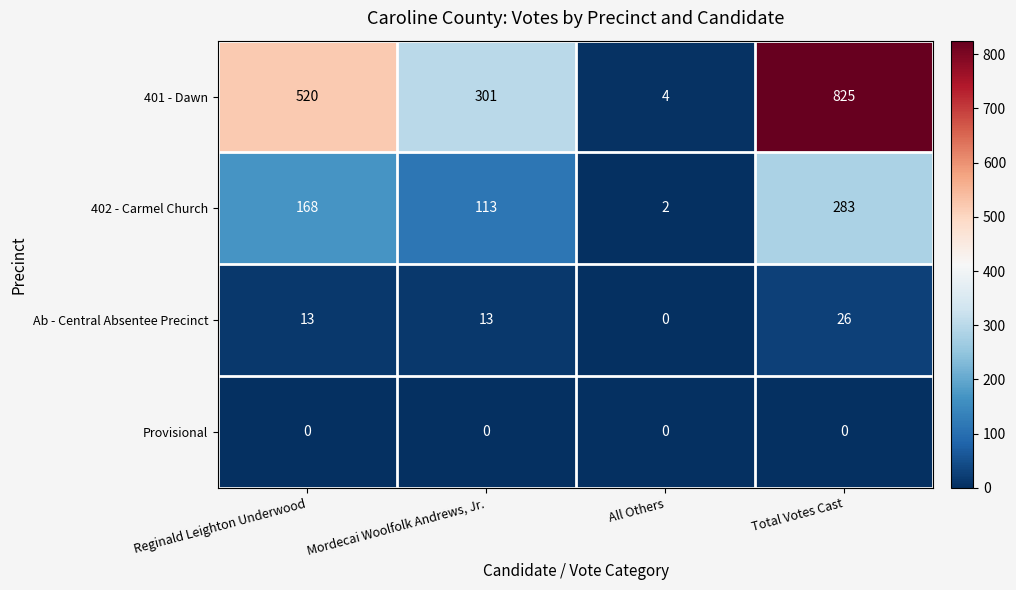

At which category does the chart reach its peak across all series?

Total Votes Cast